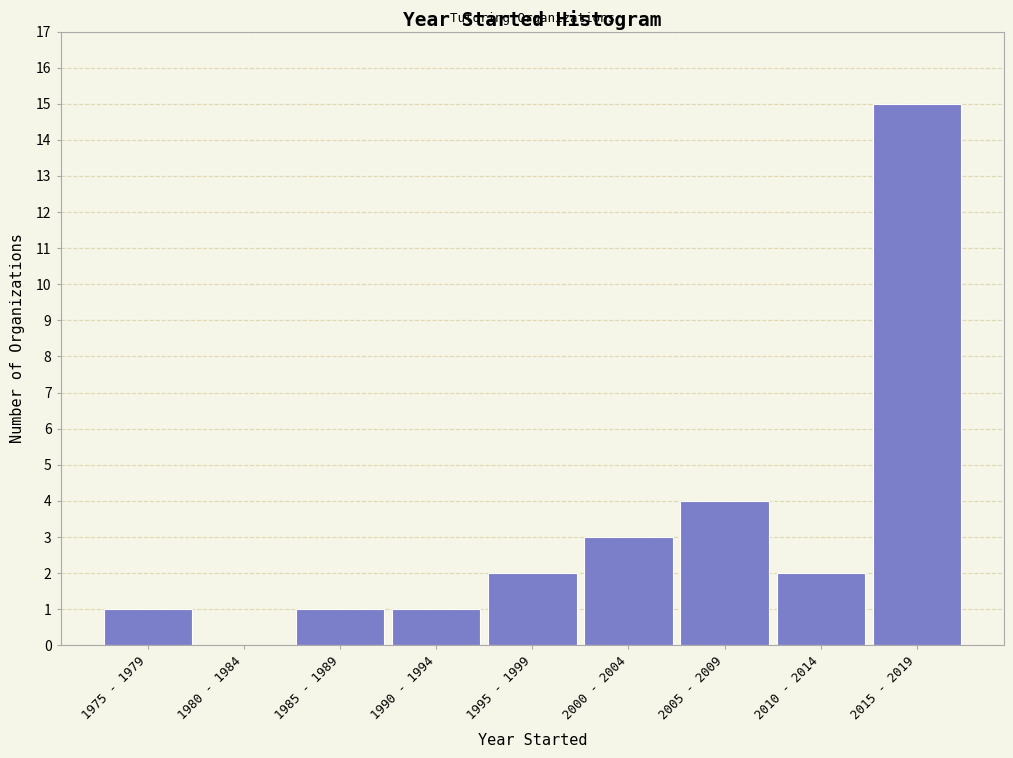

Reading right to left, list all the values displayed in this chart.

2015 - 2019=15	2010 - 2014=2	2005 - 2009=4	2000 - 2004=3	1995 - 1999=2	1990 - 1994=1	1985 - 1989=1	1980 - 1984=0	1975 - 1979=1